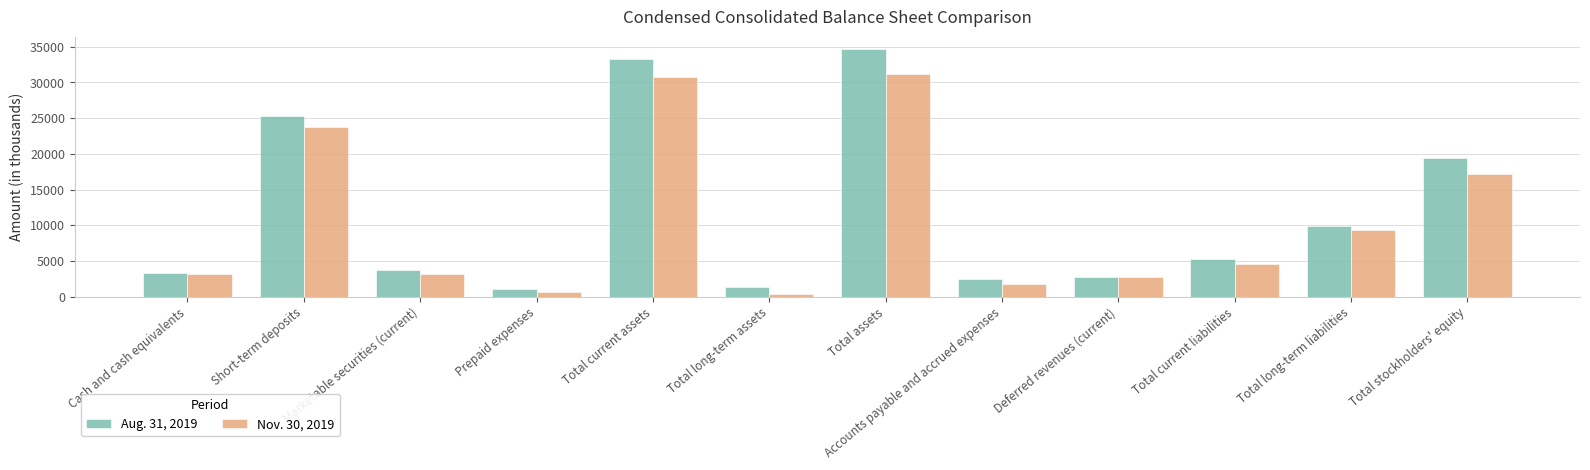

What is the spread (max minus min) of values at Accounts payable and accrued expenses?

745